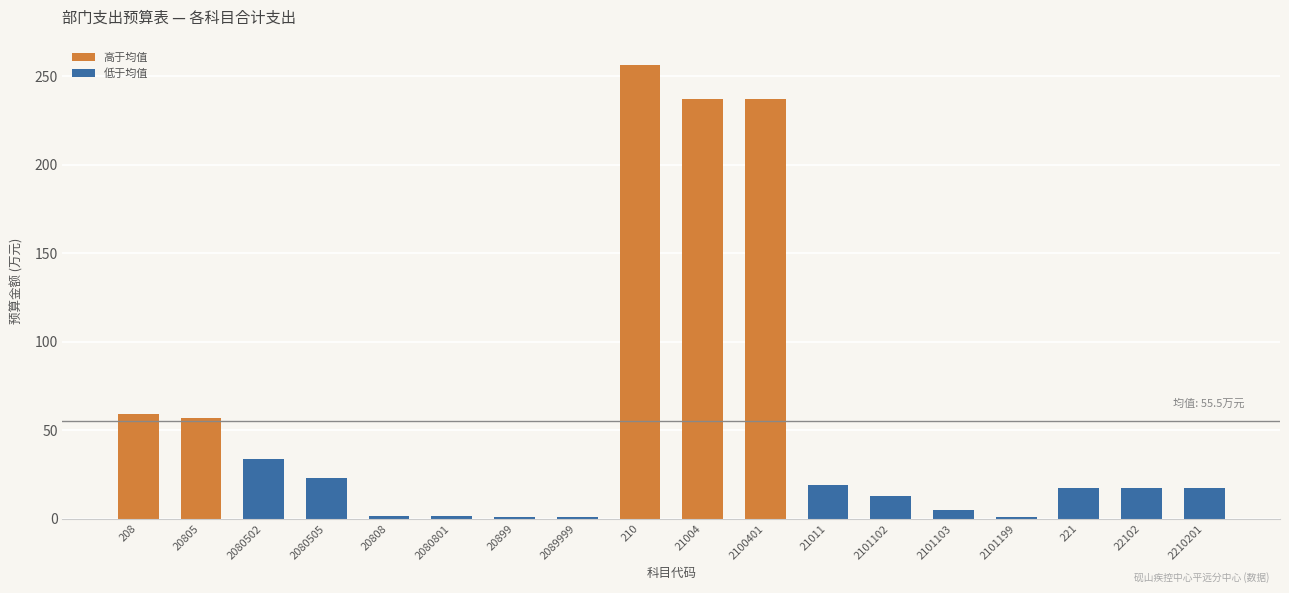

Is it true that the value at 21011 is 18.9?

True